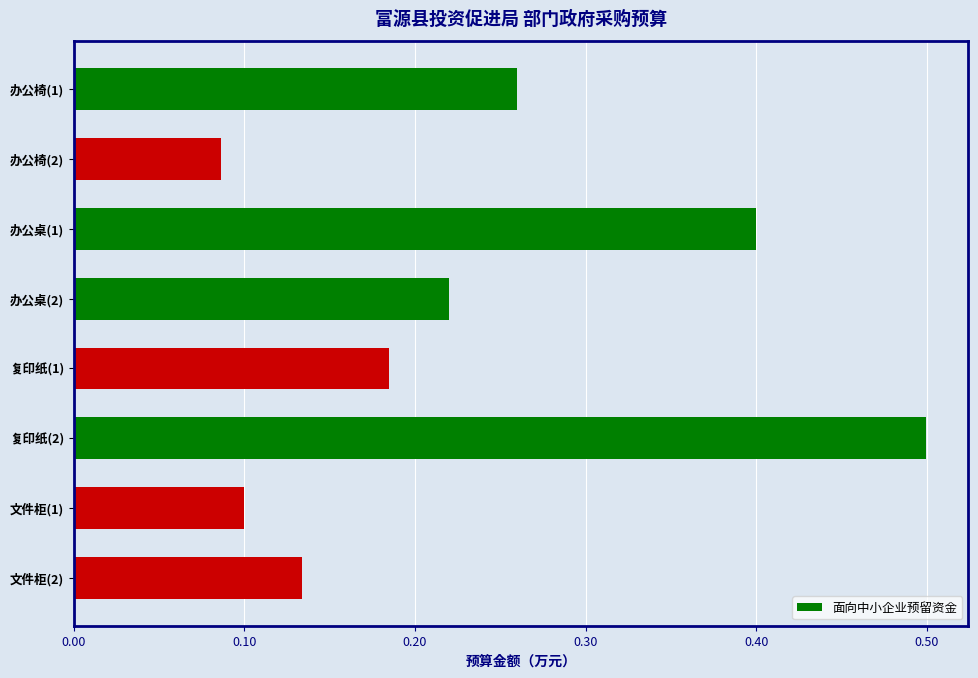

What position from the top is 文件柜(2)?

8